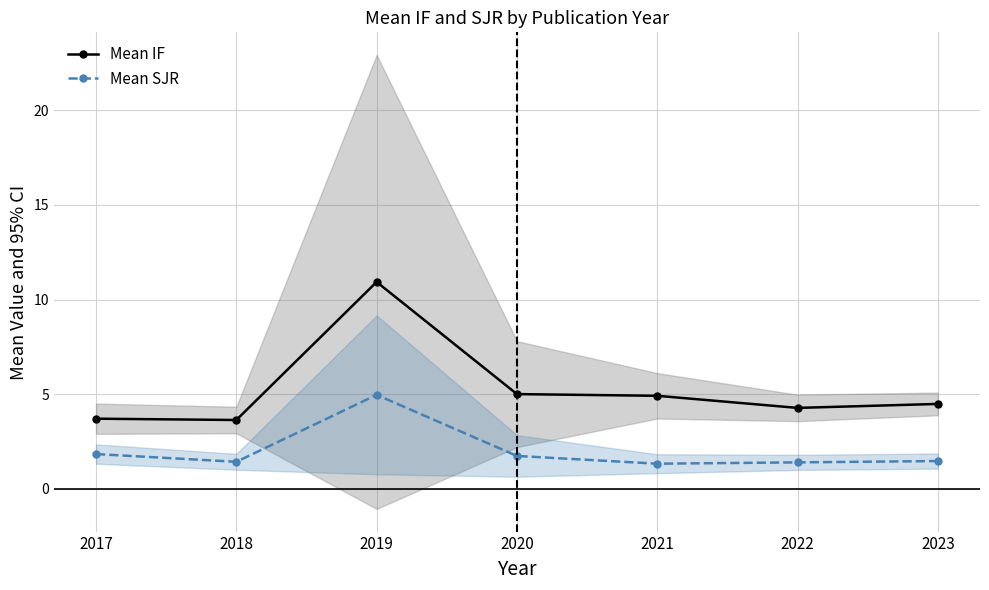

Which series has the widest spread of values?

Mean IF